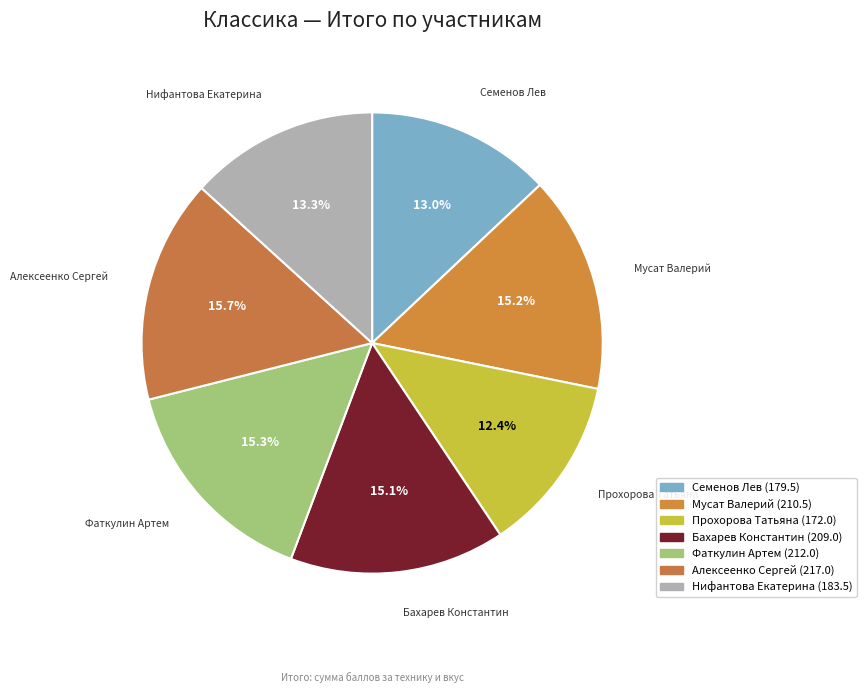

How much of the chart is everything except Прохорова Татьяна?

87.6%